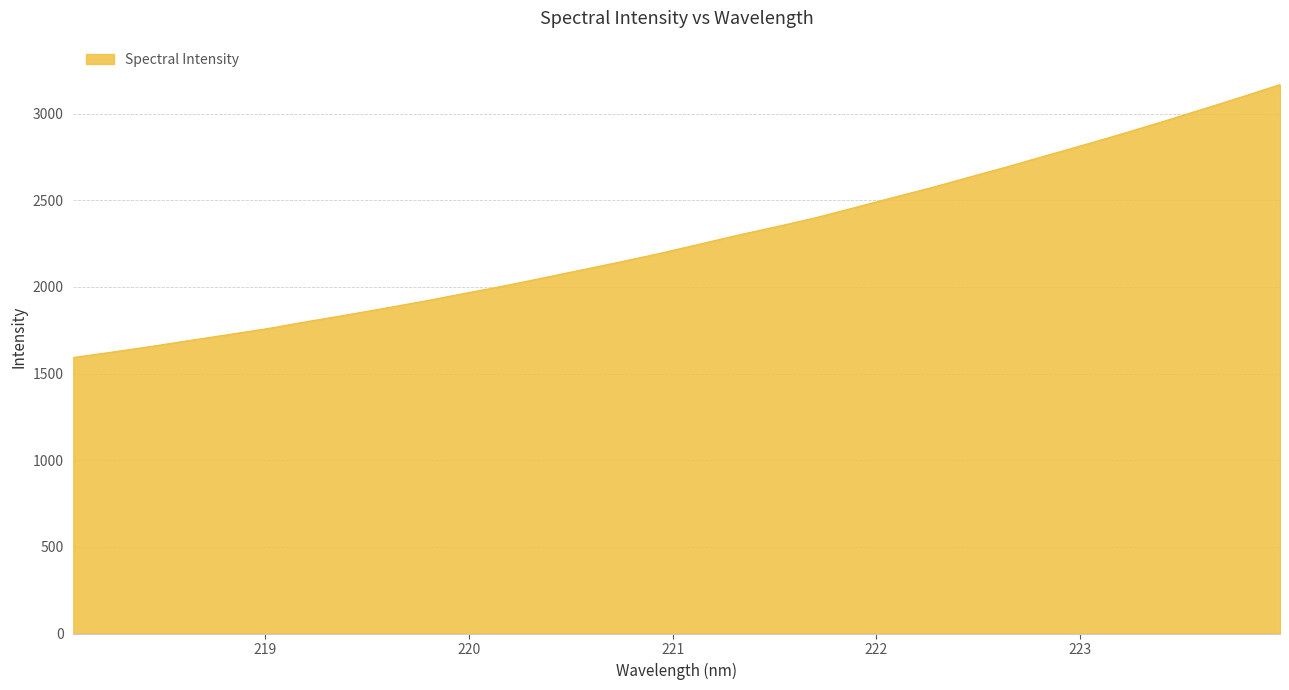

What is the difference between the maximum and minimum values?

1574.9